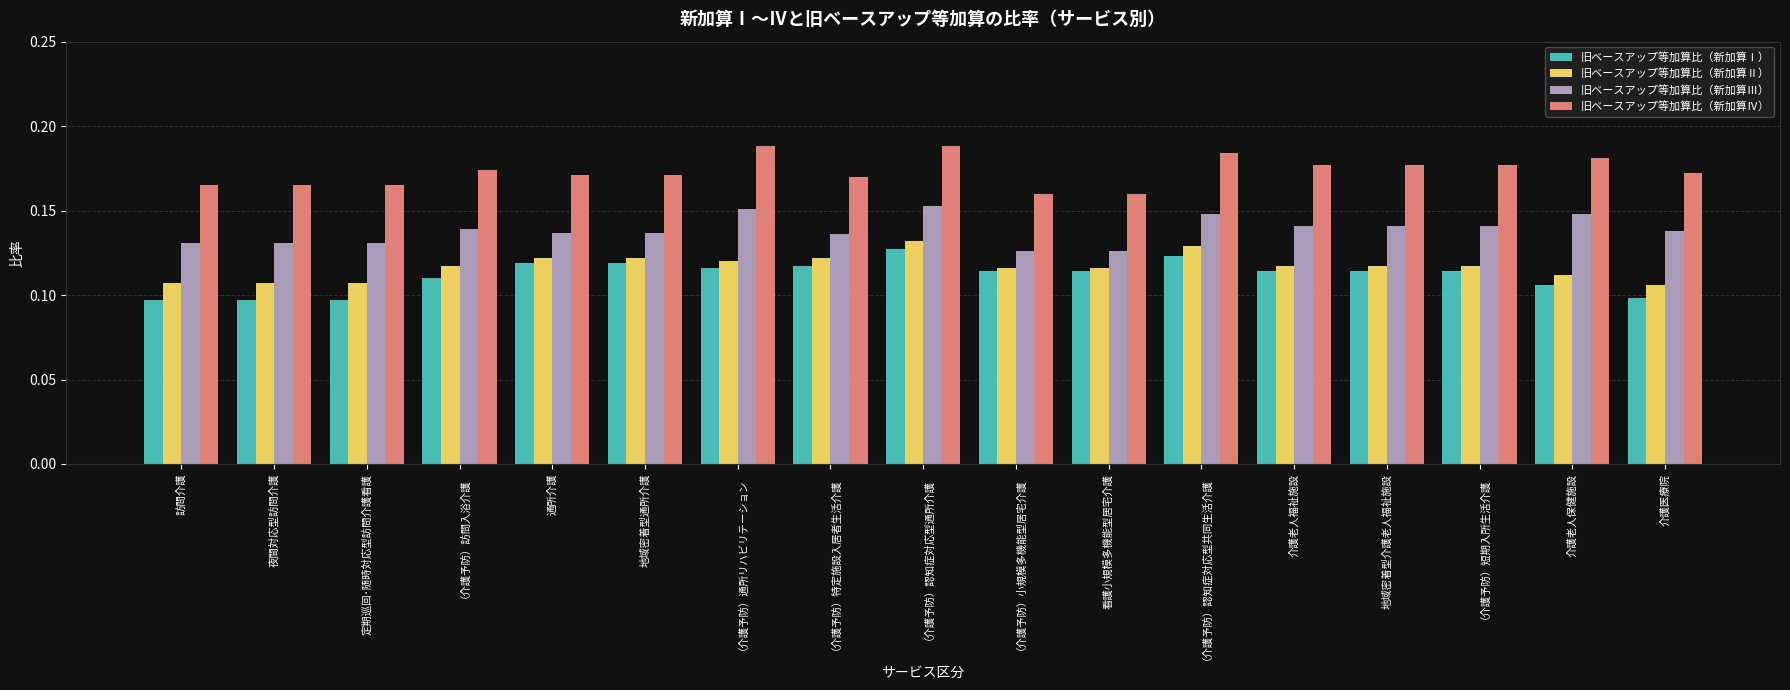

Rank the series by their maximum value, from lowest to highest.

旧ベースアップ等加算比（新加算Ⅰ）, 旧ベースアップ等加算比（新加算Ⅱ）, 旧ベースアップ等加算比（新加算Ⅲ）, 旧ベースアップ等加算比（新加算Ⅳ）